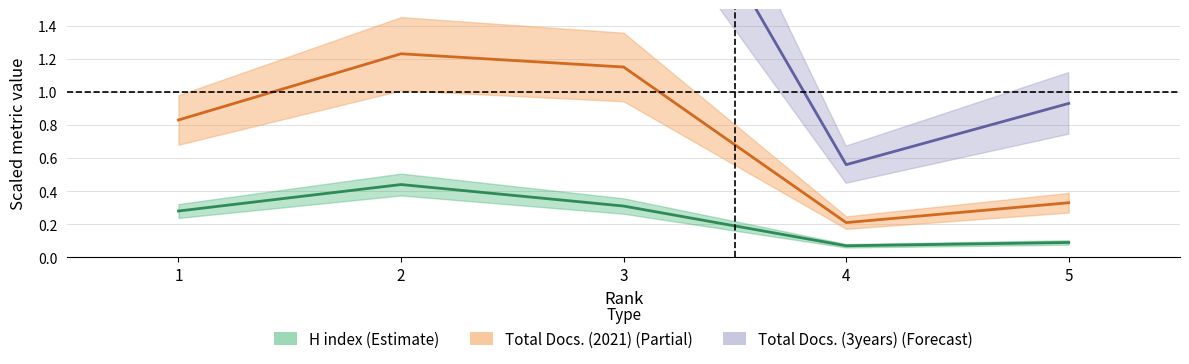

What is the difference between the maximum and minimum values in the H index series?

0.4